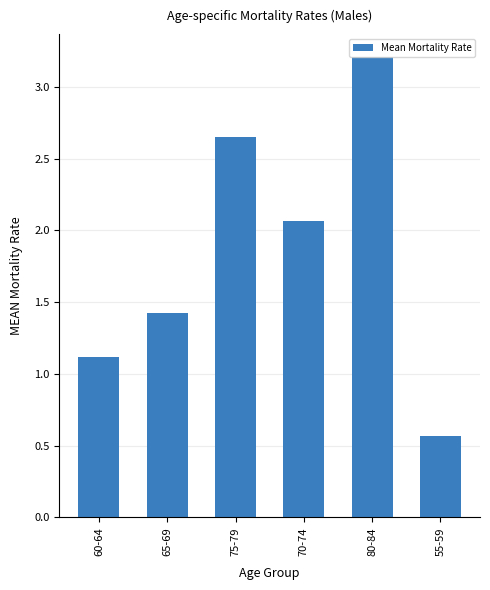

What is the change in value from 65-69 to 75-79?

+1.2